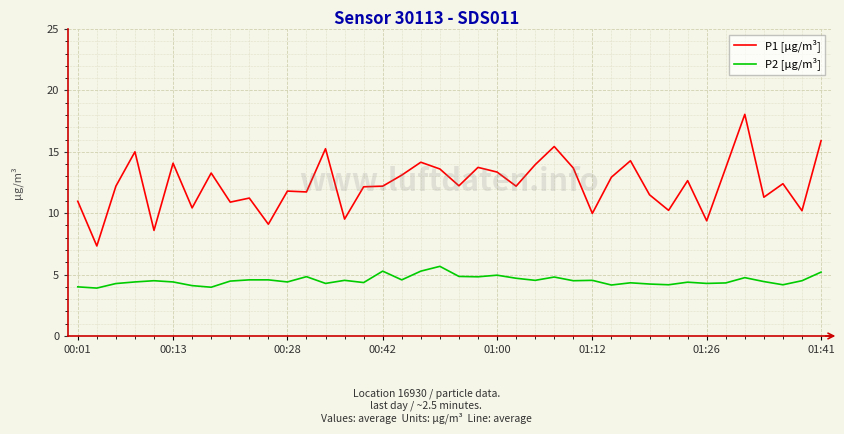

What is the sum of all P1 [µg/m³] values?

493.7